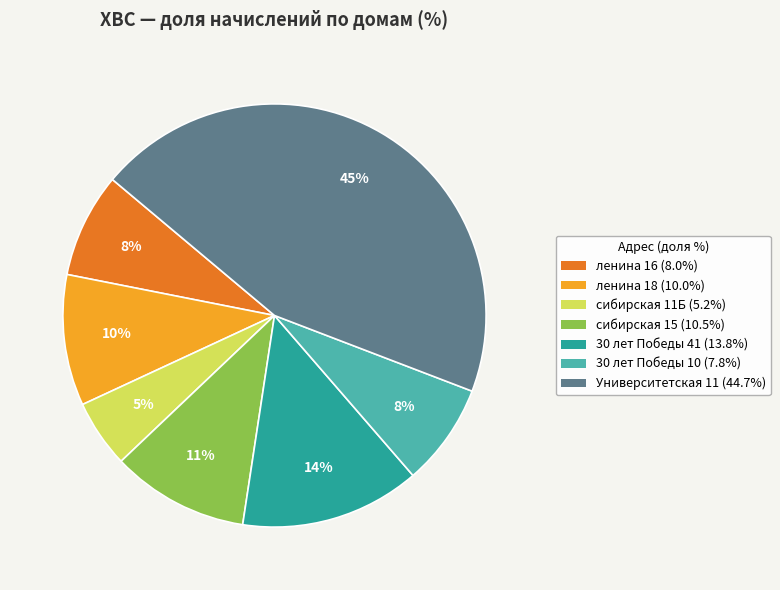

To the nearest percent, what percentage of the pie is сибирская 11Б?

5%